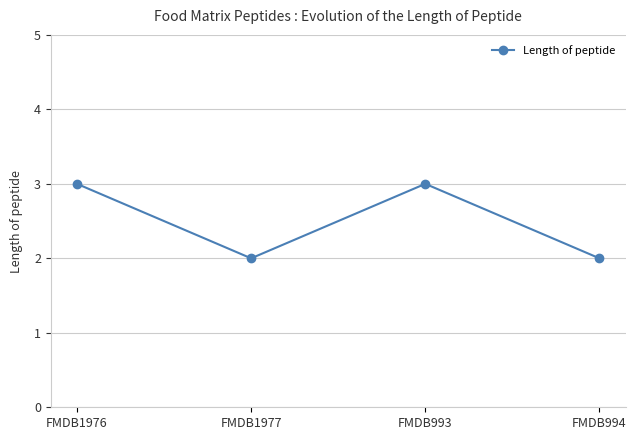

Is this an area chart (filled region under the line)?

No